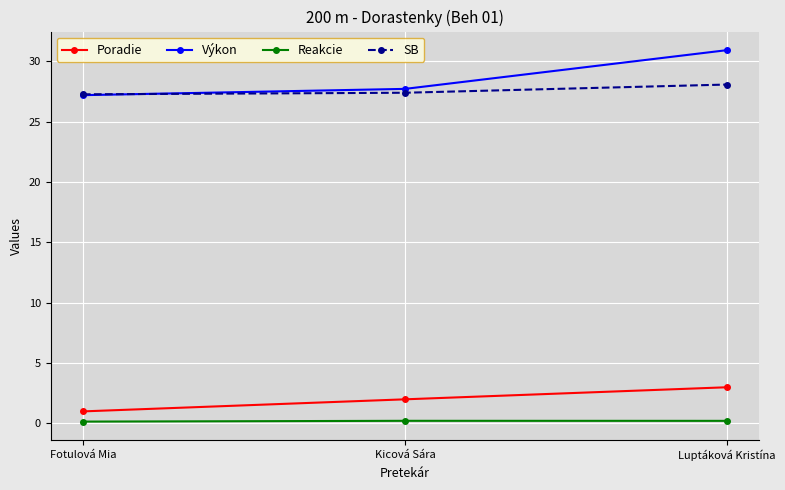

What is the difference between the maximum and minimum values in the Výkon series?

3.7